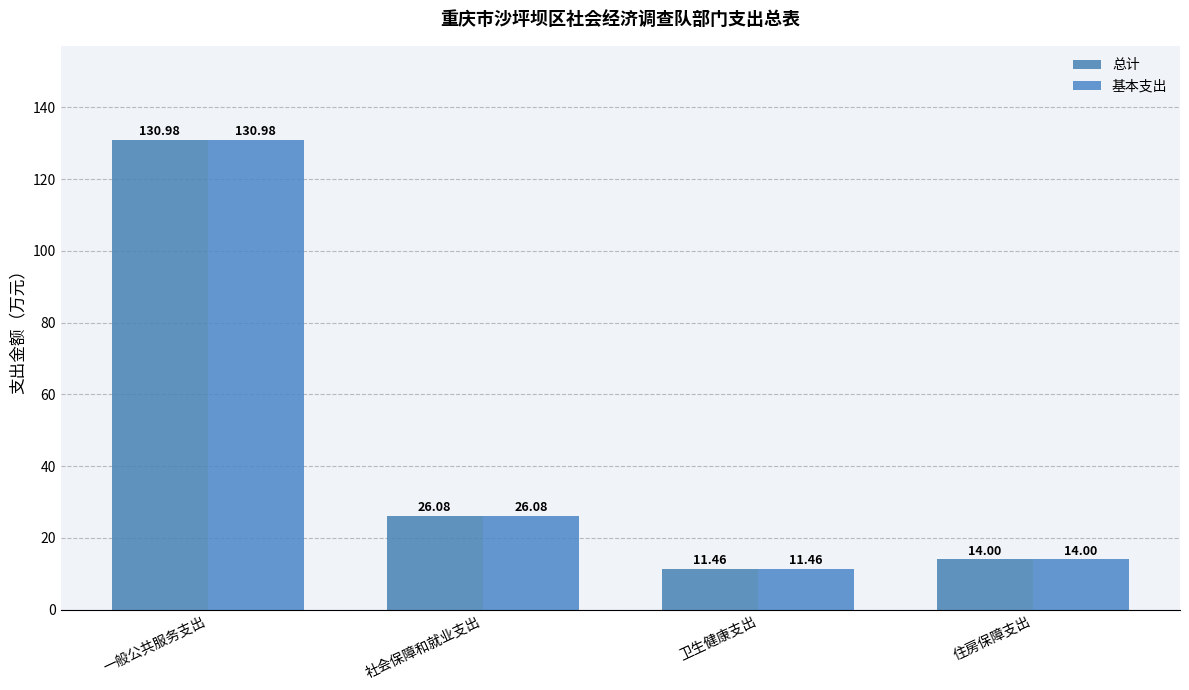

What is the approximate value of 总计 at 一般公共服务支出?

131.0